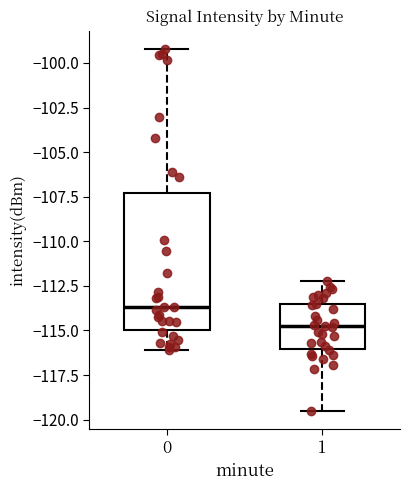

Reading left to right, read every box against the y-axis: the position of its median line, the range the box covers, and the ends of its whiskers. The values are not printed on the chart, so give them approximately, as read against the axis.

0: median -113.5, box -115.0 to -107.5, whiskers -116.0 to -99.0
1: median -115.0, box -116.0 to -113.5, whiskers -119.5 to -112.0